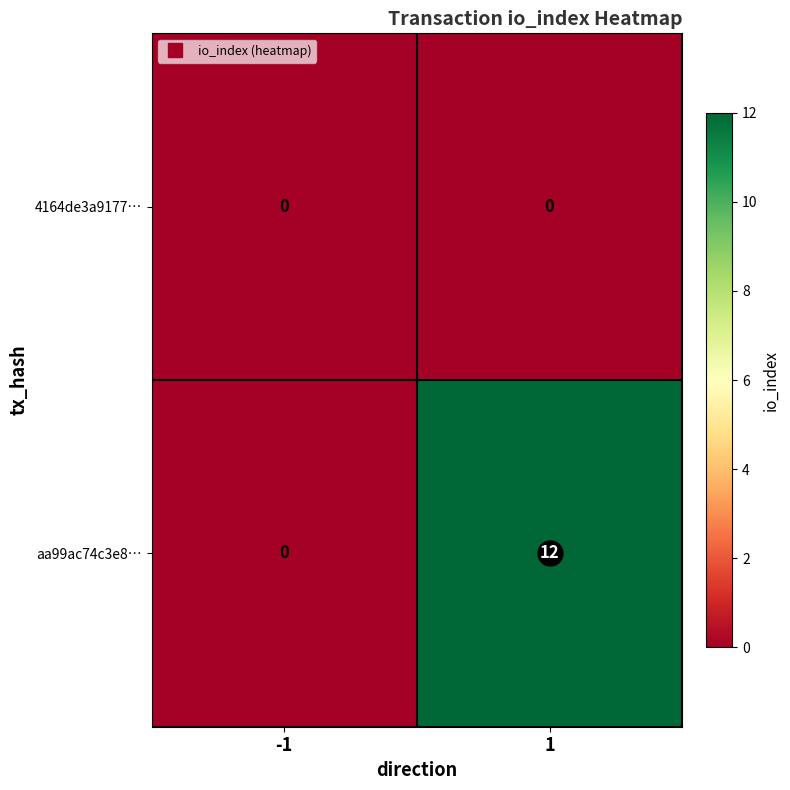

Which series has the largest total across all categories?

aa99ac74c3e8…